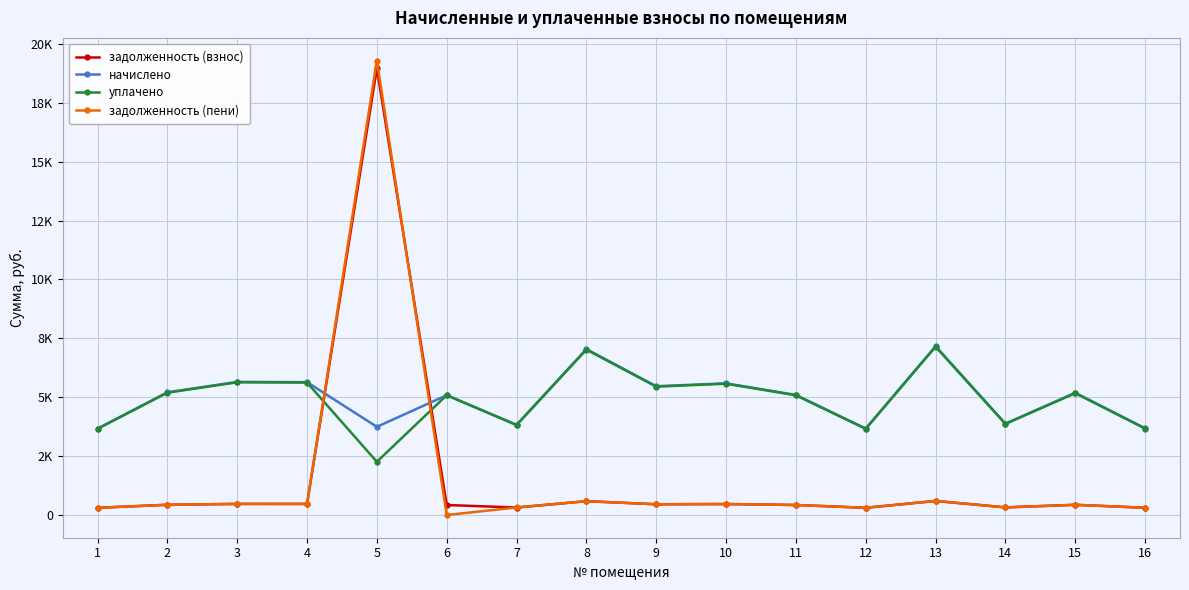

In задолженность (пени), how many points are lower than both neighbors (excluding endpoints)?

5